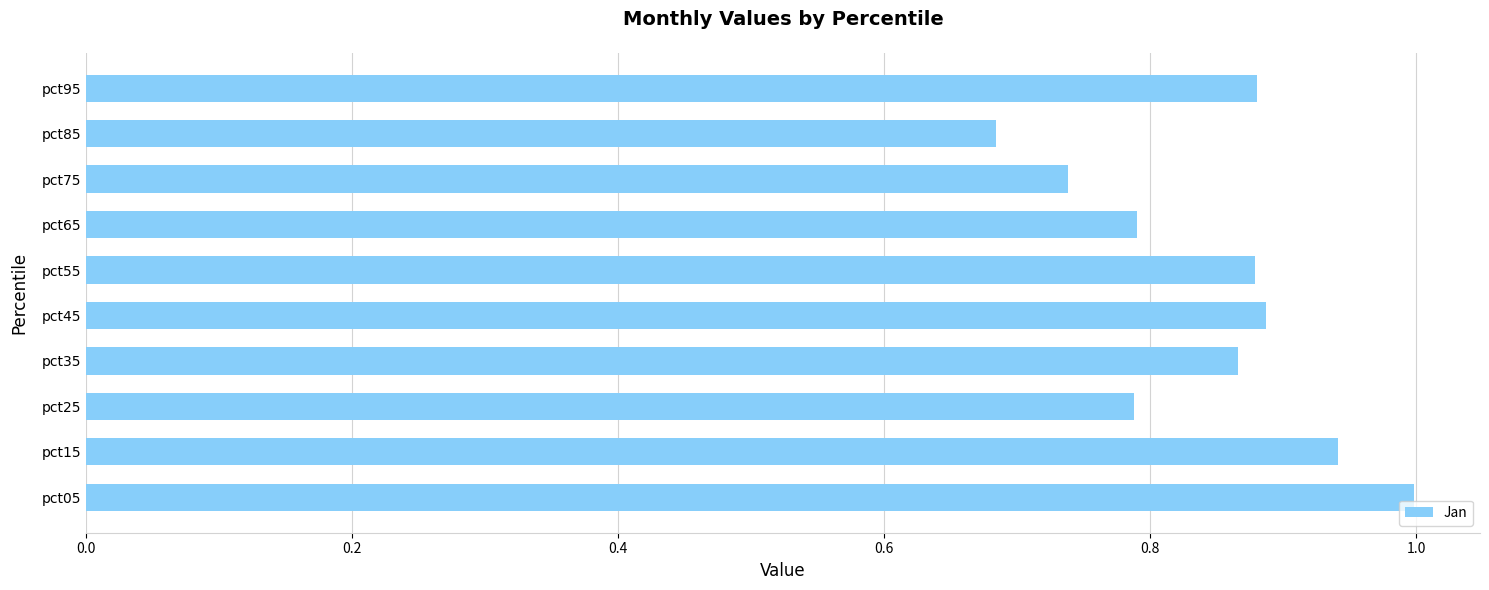

What is the change in value from pct75 to pct95?

+0.1